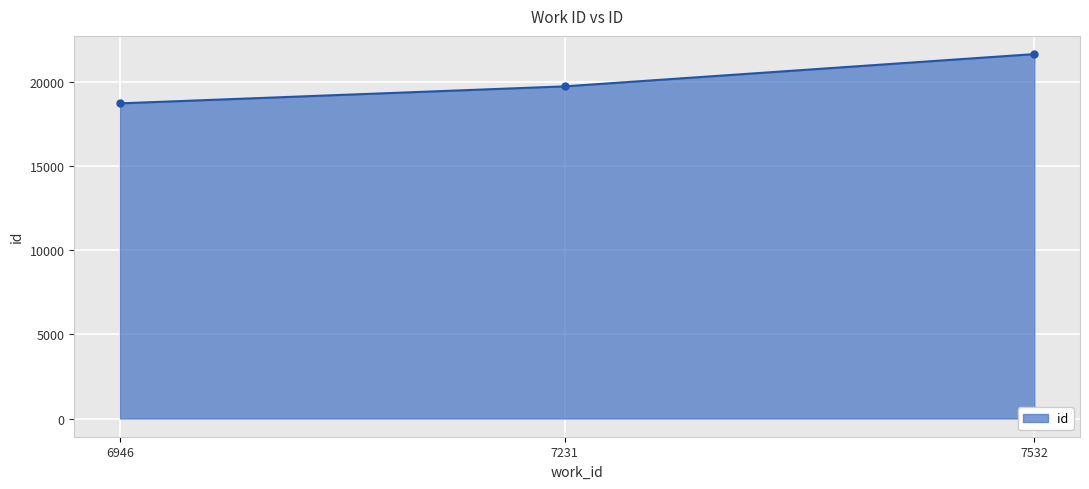

At which label is the value closest to 20179?

7231